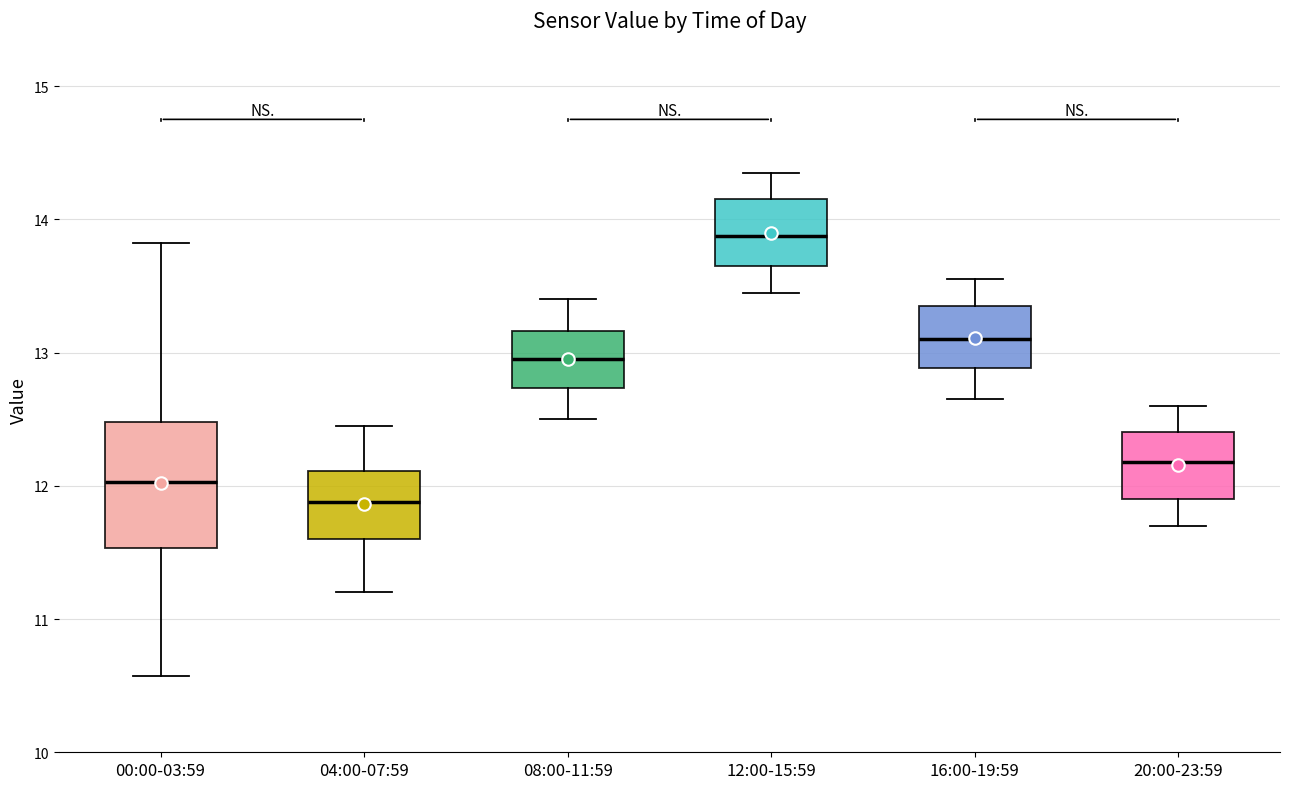

Reading left to right, transcribe this box plot: for each box, give where its median line is, the range the box spans, and where its two whiskers end, as read against the y-axis. The values are not printed on the chart, so give them approximately, as read against the axis.

00:00-03:59: median 12.0, box 11.5 to 12.5, whiskers 10.6 to 13.8
04:00-07:59: median 11.9, box 11.6 to 12.1, whiskers 11.2 to 12.5
08:00-11:59: median 13.0, box 12.7 to 13.2, whiskers 12.5 to 13.4
12:00-15:59: median 13.9, box 13.7 to 14.2, whiskers 13.5 to 14.4
16:00-19:59: median 13.1, box 12.9 to 13.4, whiskers 12.7 to 13.6
20:00-23:59: median 12.2, box 11.9 to 12.4, whiskers 11.7 to 12.6